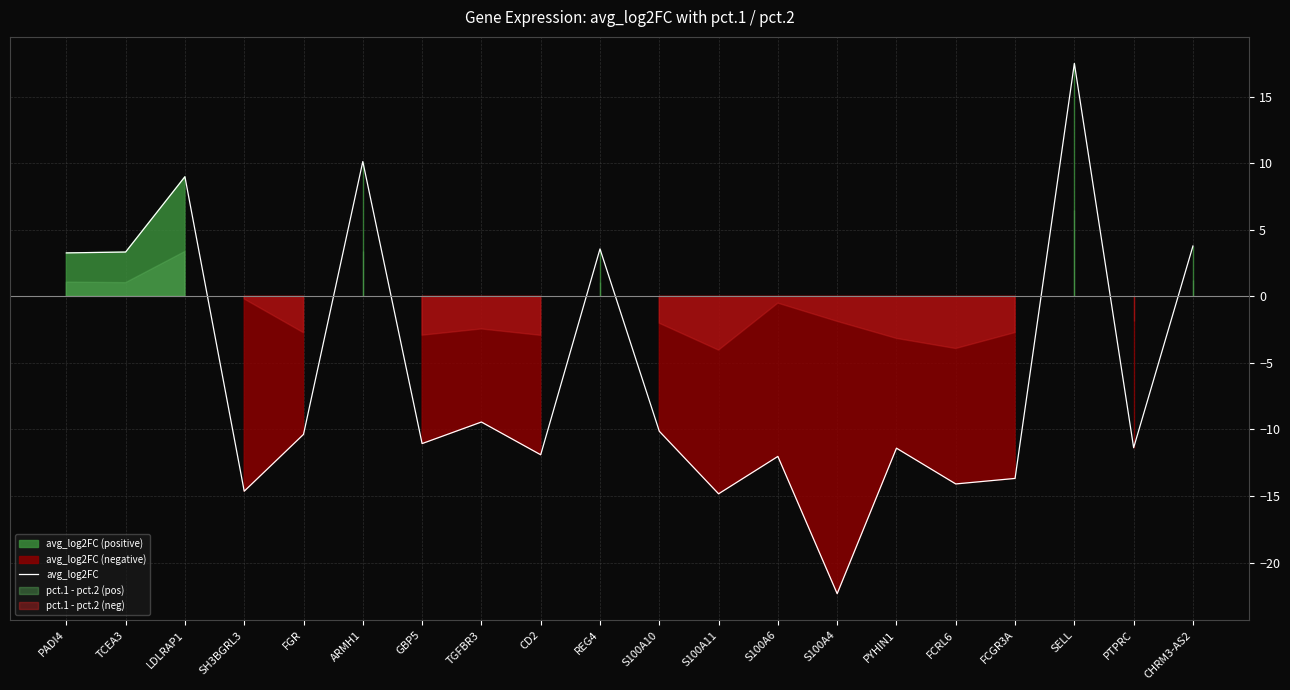

Reading left to right, extract all data points from this chart.

3.3	3.3	9.0	-14.6	-10.4	10.1	-11.1	-9.4	-11.9	3.6	-10.1	-14.8	-12.0	-22.3	-11.4	-14.1	-13.7	17.5	-11.4	3.8